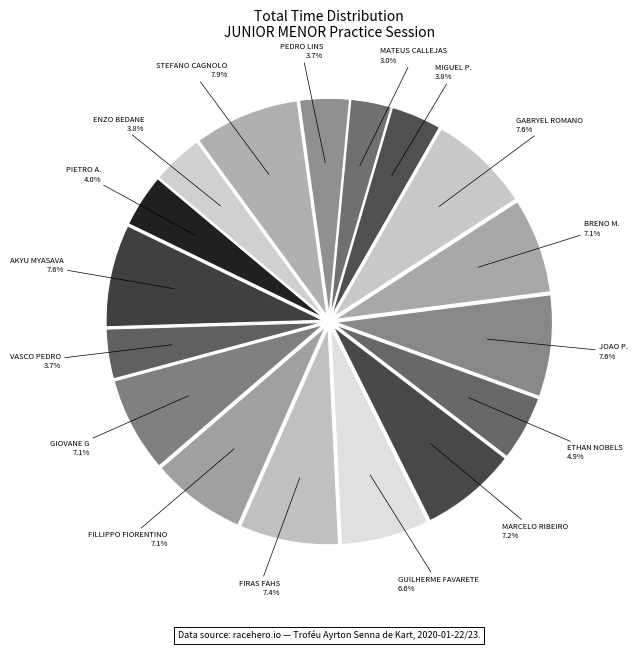

How many segments does this pie chart have?

17